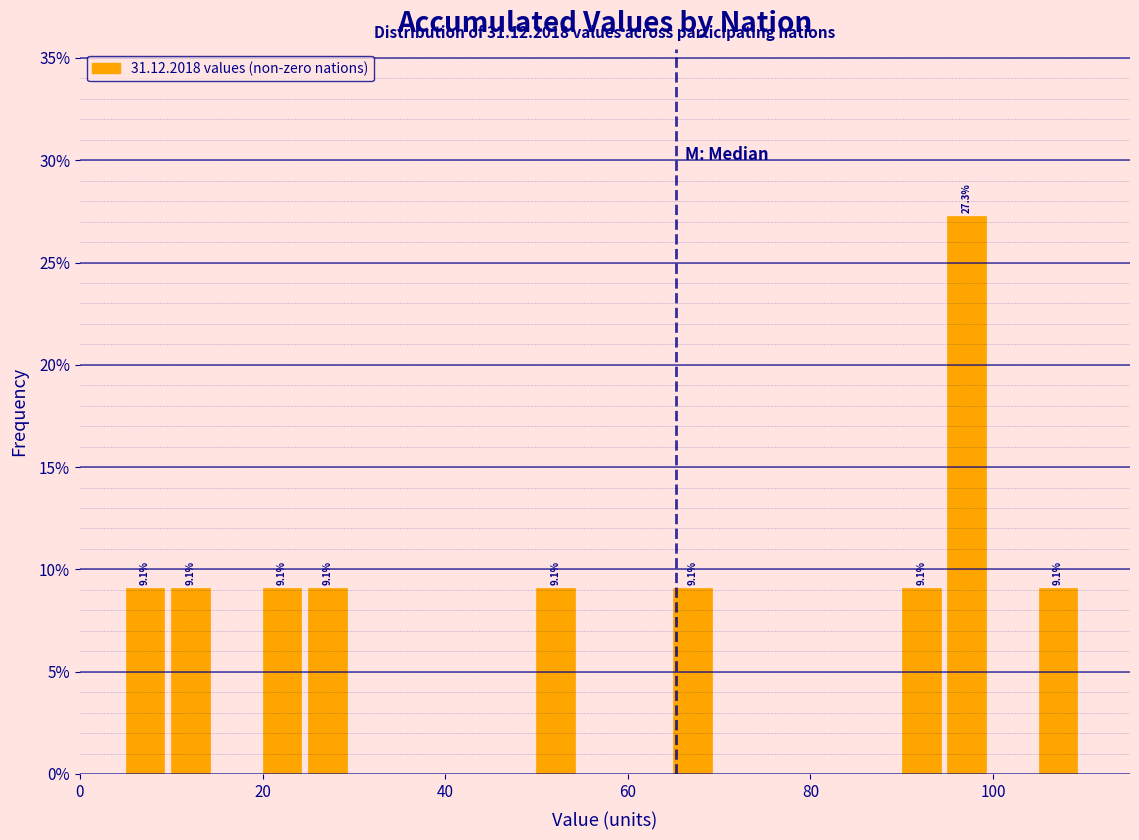

Read against the x-axis, roughly where is the centre of the tallest bar?

98